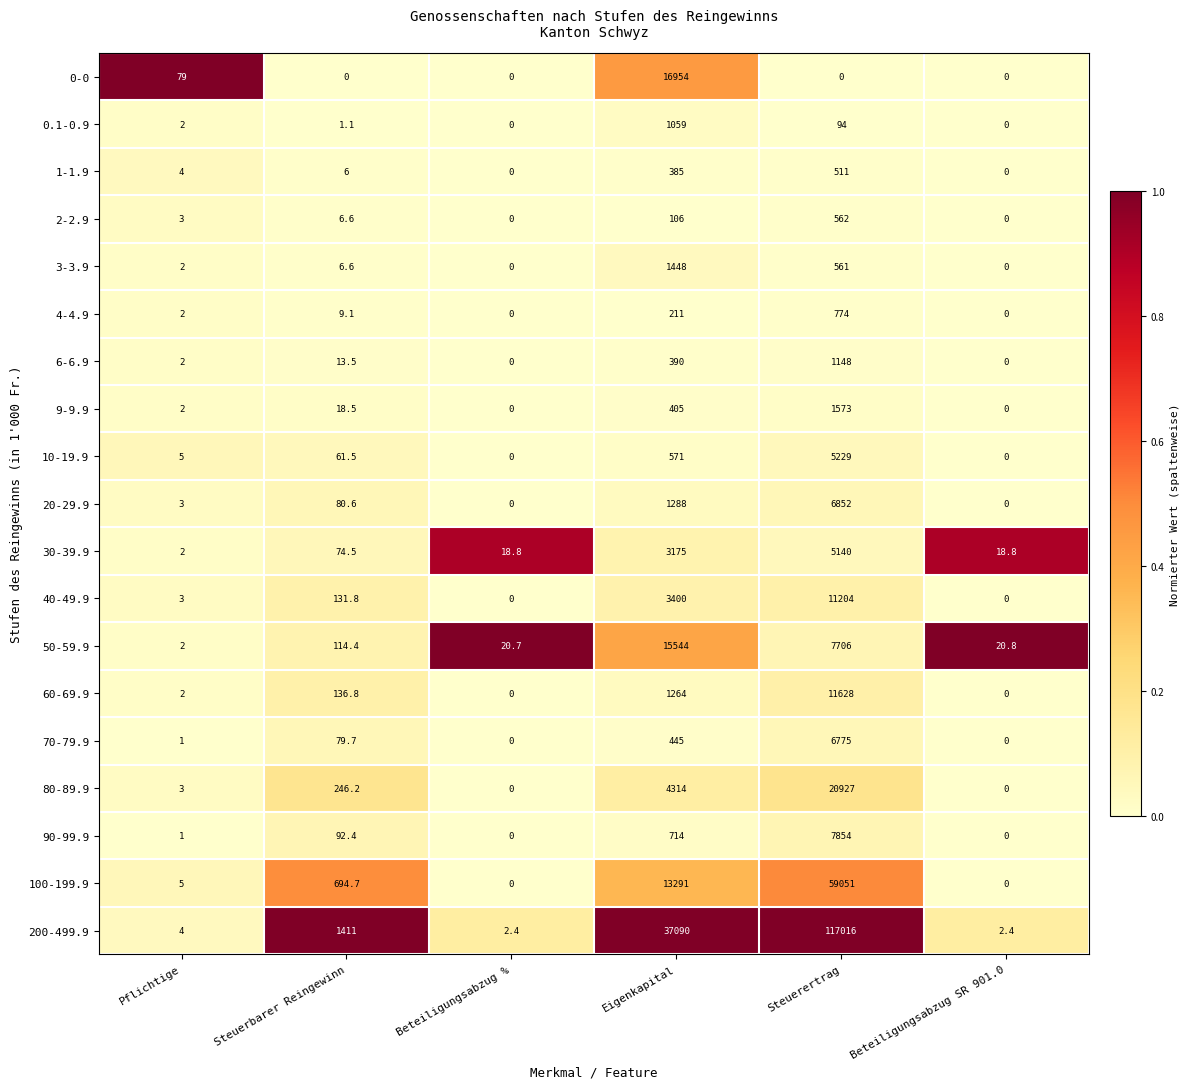

At which label does 90-99.9 first exceed 92?

Steuerbarer Reingewinn